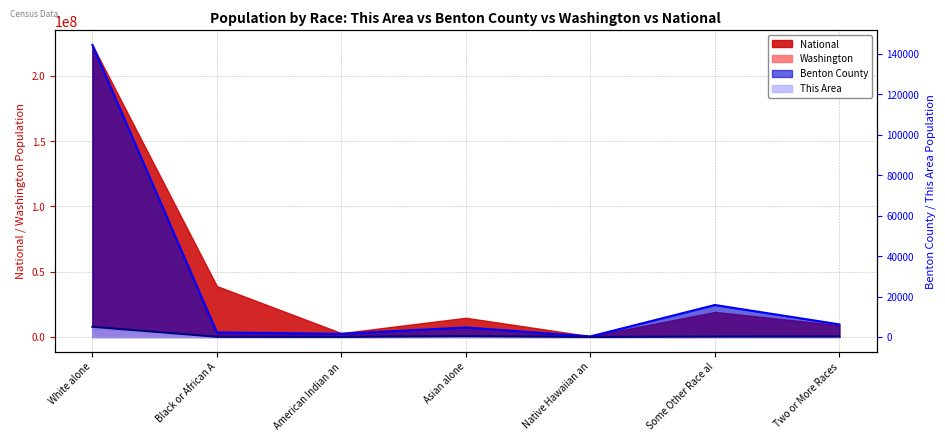

Does the chart display data point markers on the line(s)?

No